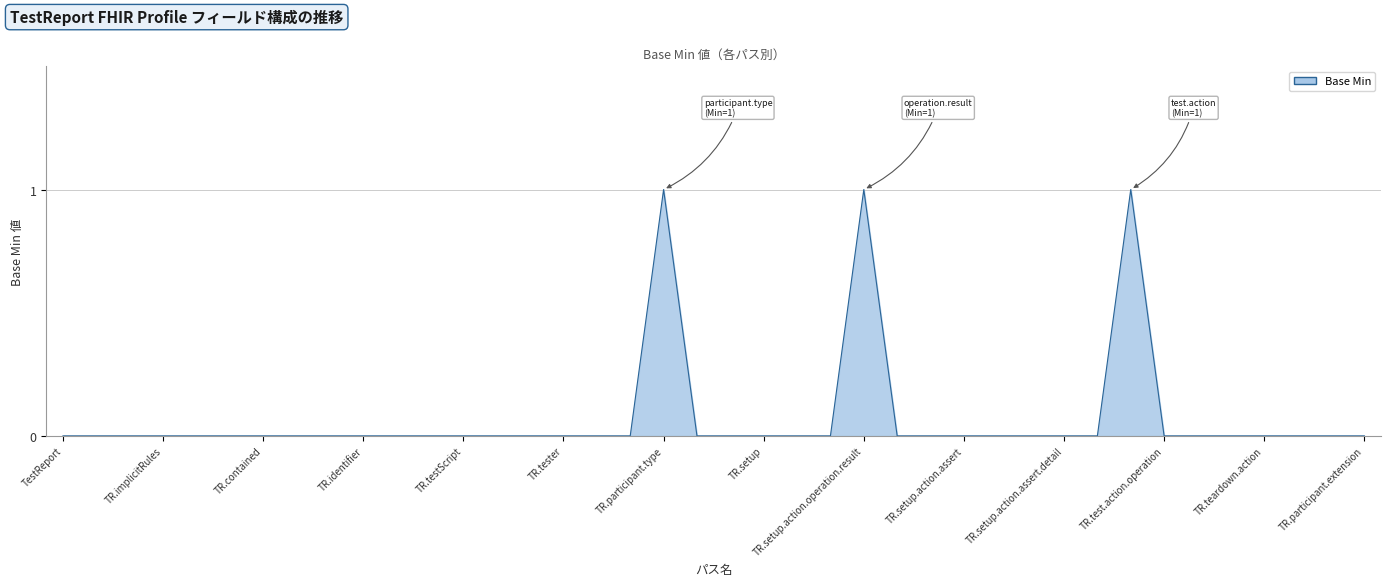

The chart shows a value of 1 at TR.setup.action.assert.detail. True or false?

False